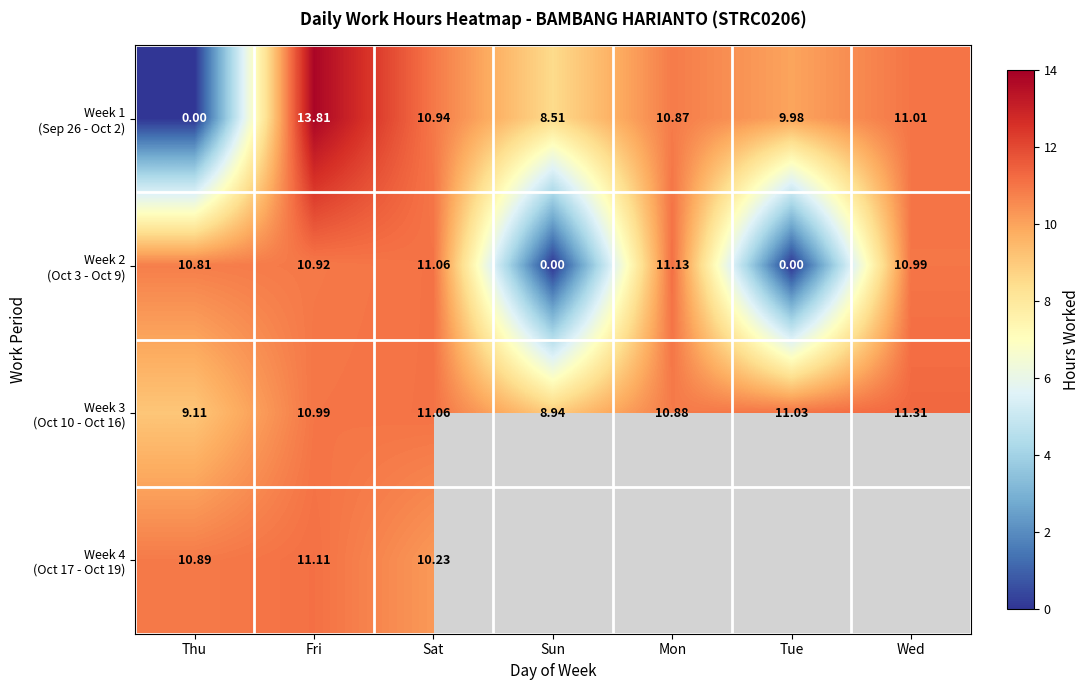

What is the difference between the second highest and second lowest values in the Week 2 (Oct 3 - Oct 9) series?

11.1